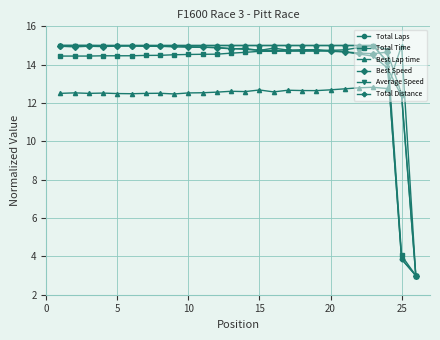

Is this an area chart (filled region under the line)?

No